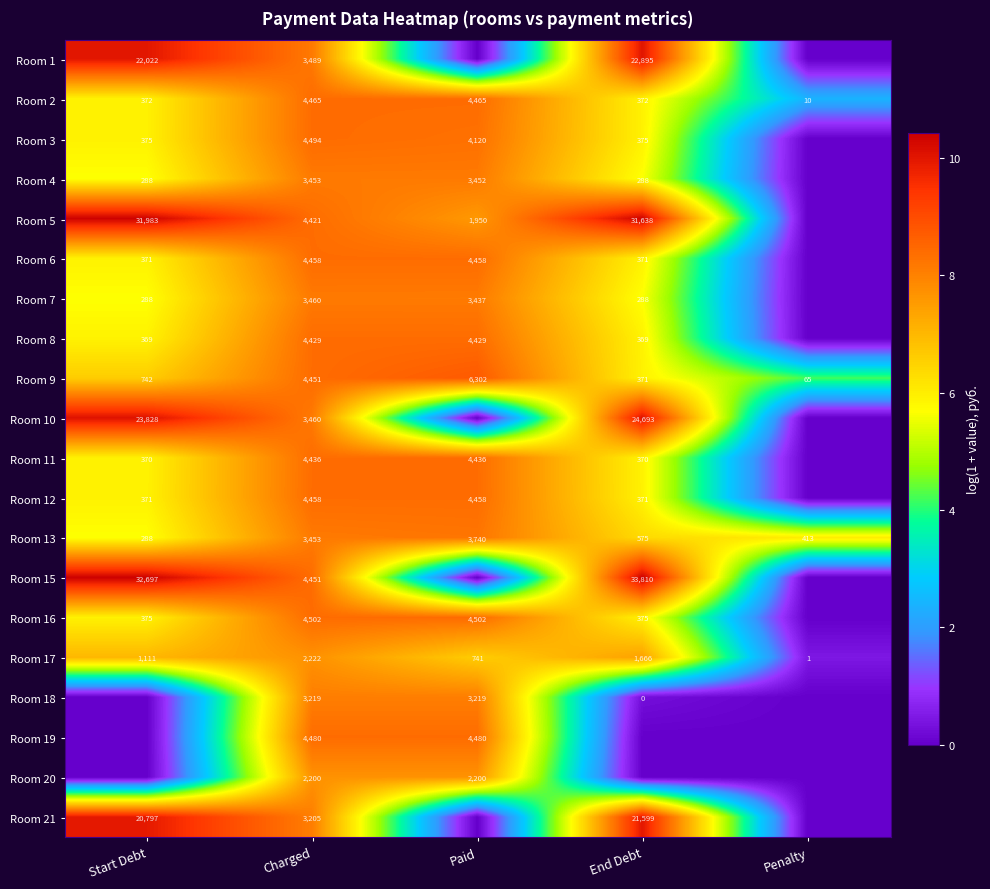

The value of Room 19 at Paid is 4480. True or false?

True